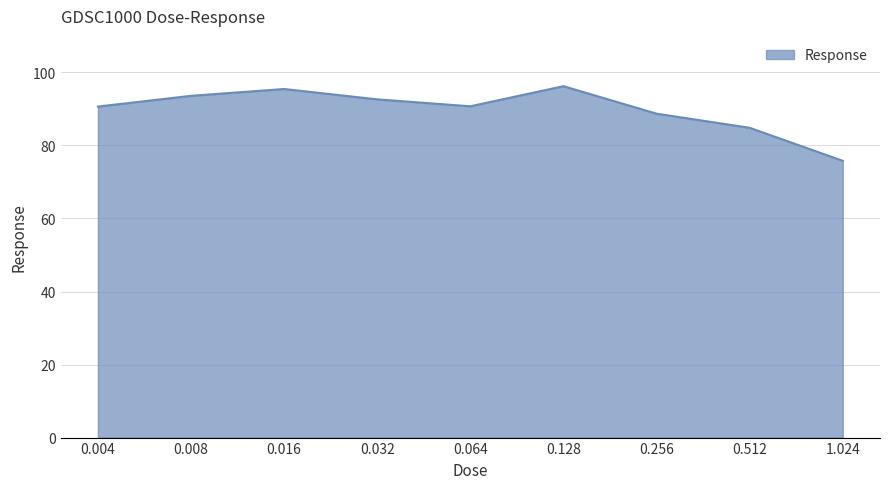

Does the chart have visible grid lines?

Yes